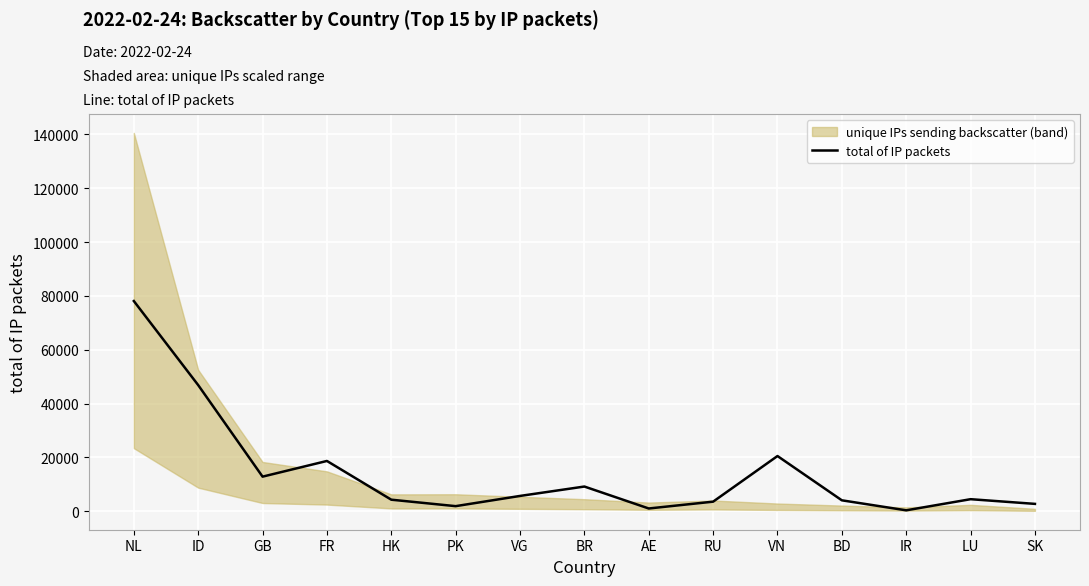

What is the sum of all values?

214210